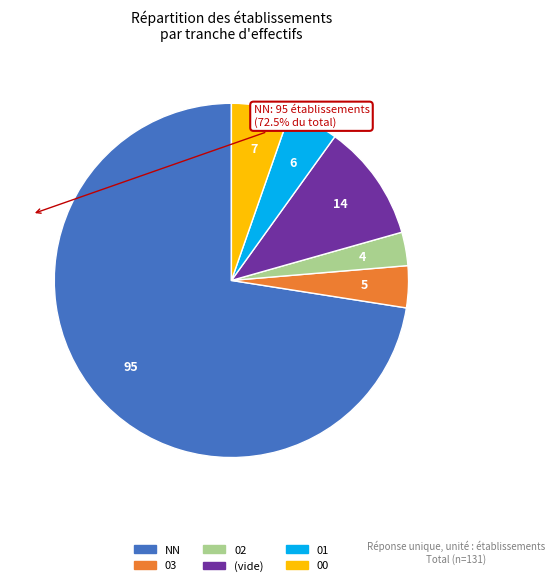

What is the largest slice in the pie chart?

NN